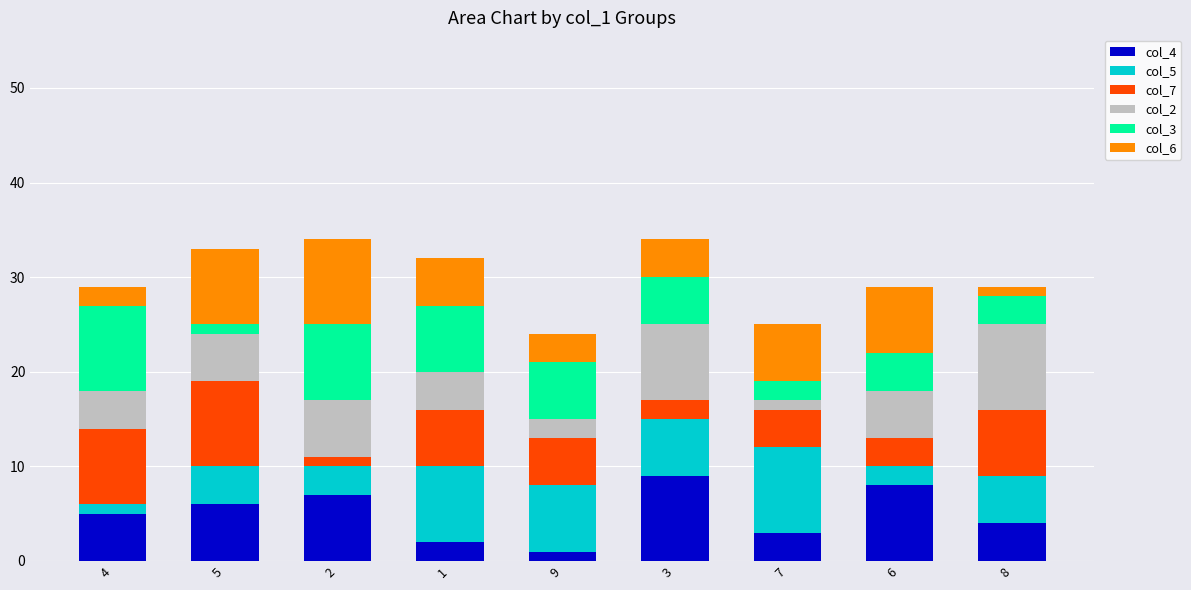

True or false: col_4 has a value of 14 at 6.

False